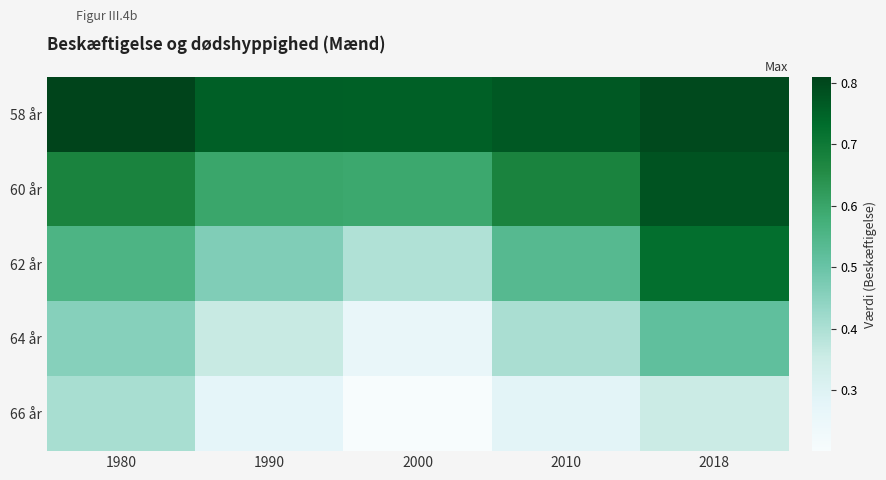

Reading left to right, transcribe all the data shown in this chart.

58 år: 1980=0.8	1990=0.8	2000=0.8	2010=0.8	2018=0.8
60 år: 1980=0.7	1990=0.6	2000=0.6	2010=0.7	2018=0.8
62 år: 1980=0.6	1990=0.5	2000=0.4	2010=0.5	2018=0.7
64 år: 1980=0.5	1990=0.4	2000=0.3	2010=0.4	2018=0.5
66 år: 1980=0.4	1990=0.3	2000=0.2	2010=0.3	2018=0.4